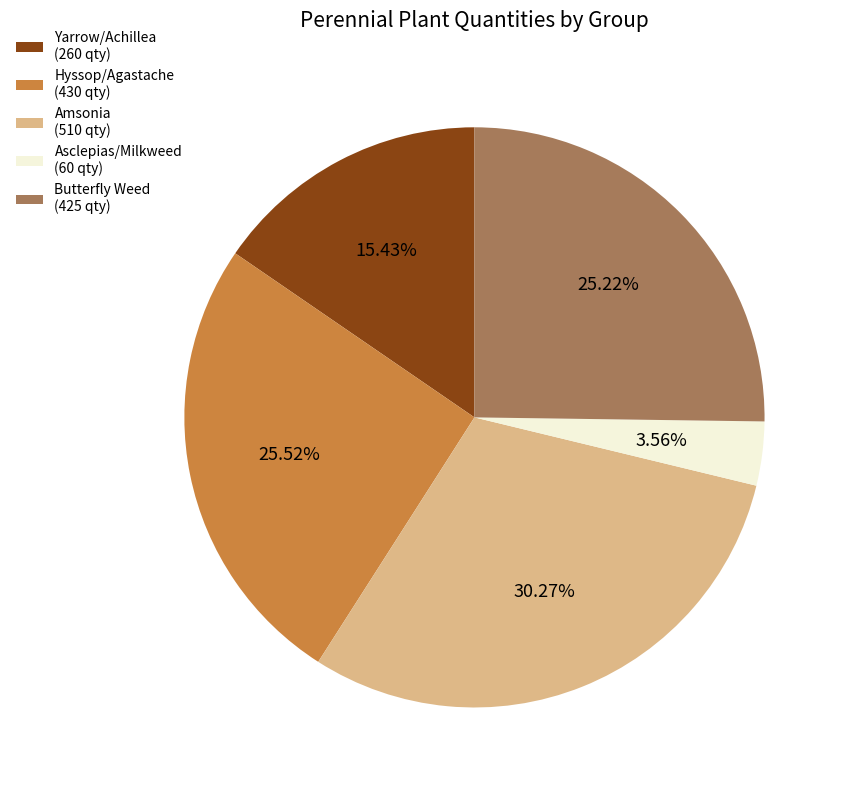

Approximately how many times larger is the value at Butterfly Weed (425 qty) compared to Amsonia (510 qty)?

0.8